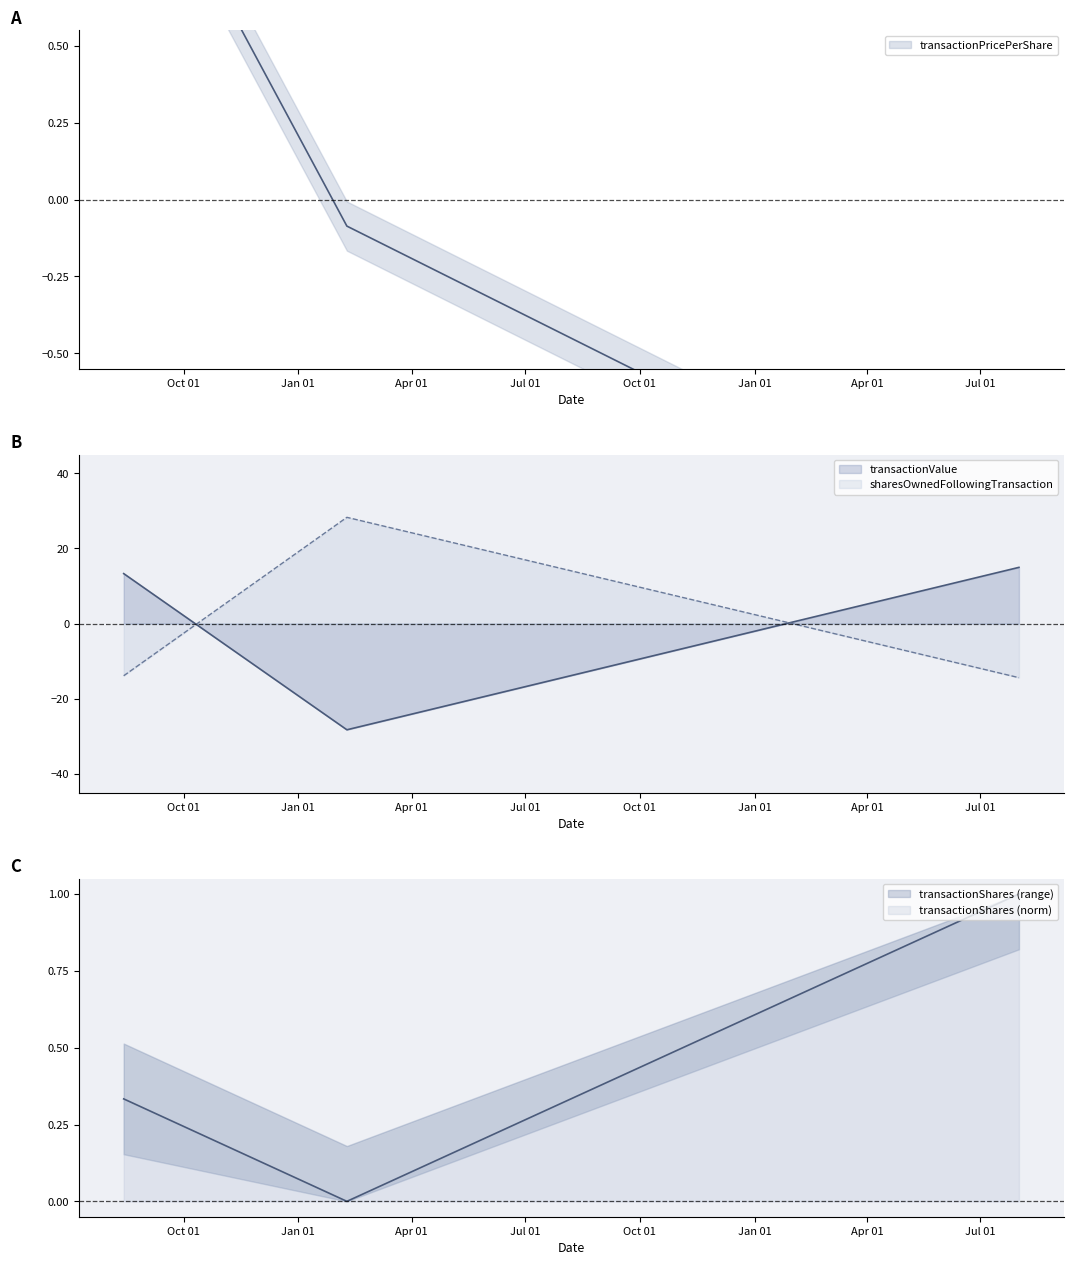

What is the sum of the sharesOwnedFollowingTransaction values at 2003-08-14 and 2005-08-01?

-28.3